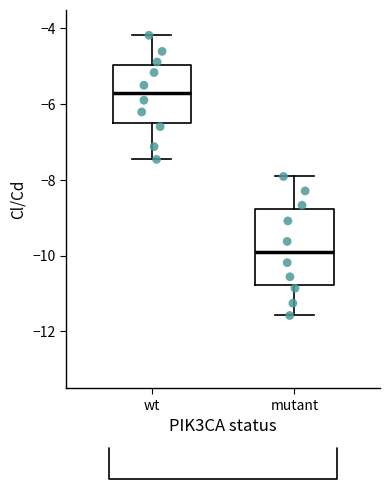

Reading left to right, read every box against the y-axis: the position of its median line, the range the box covers, and the ends of its whiskers. The values are not printed on the chart, so give them approximately, as read against the axis.

wt: median -5.6, box -6.4 to -5.0, whiskers -7.4 to -4.2
mutant: median -10.0, box -10.8 to -8.8, whiskers -11.6 to -8.0